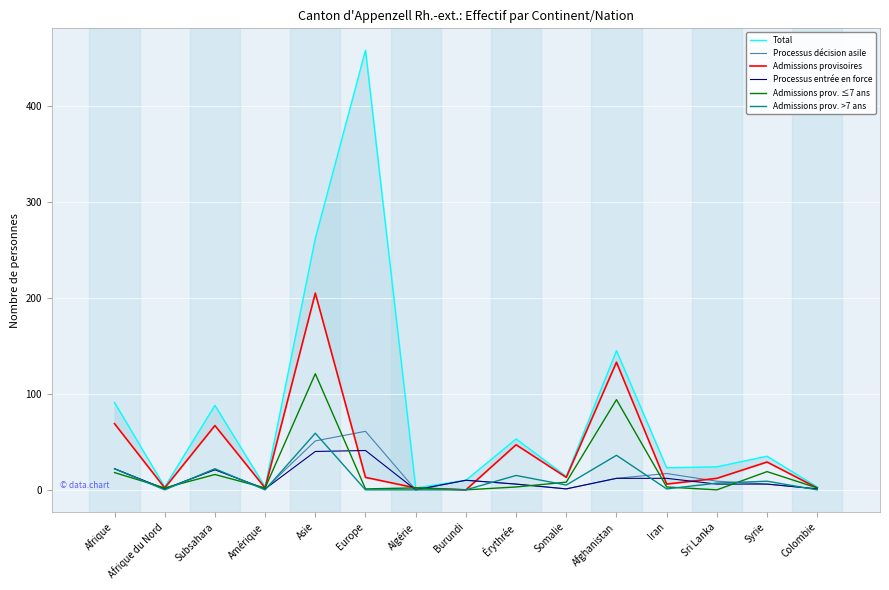

The value of Processus décision asile at Sri Lanka is 14. True or false?

False